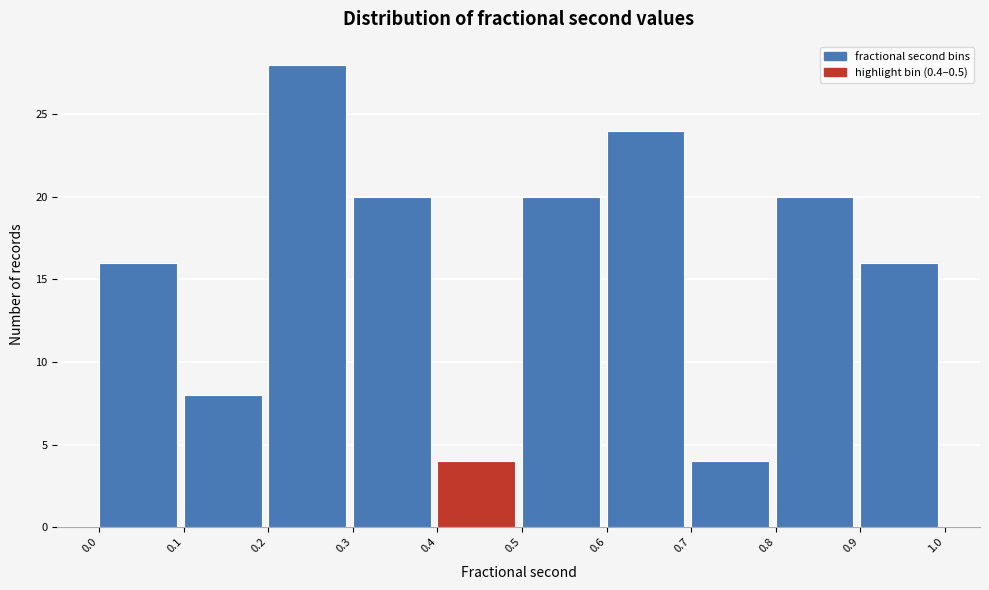

Reading left to right, transcribe this chart: for each bar, give the range it covers on the x-axis and its height. The values are not printed on the chart, so give them approximately, as read against the axis.

0.0 to 0.1: 16
0.1 to 0.2: 8
0.2 to 0.3: 28
0.3 to 0.4: 20
0.4 to 0.5: 4
0.5 to 0.6: 20
0.6 to 0.7: 24
0.7 to 0.8: 4
0.8 to 0.9: 20
0.9 to 1.0: 16